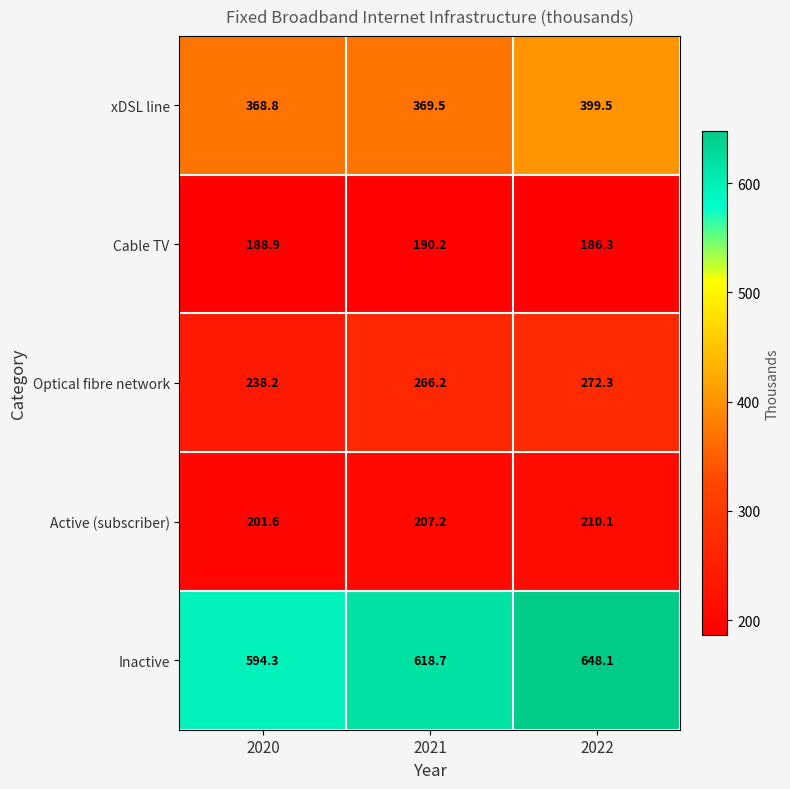

What is the sum of the Cable TV values at 2020 and 2022?

375.2